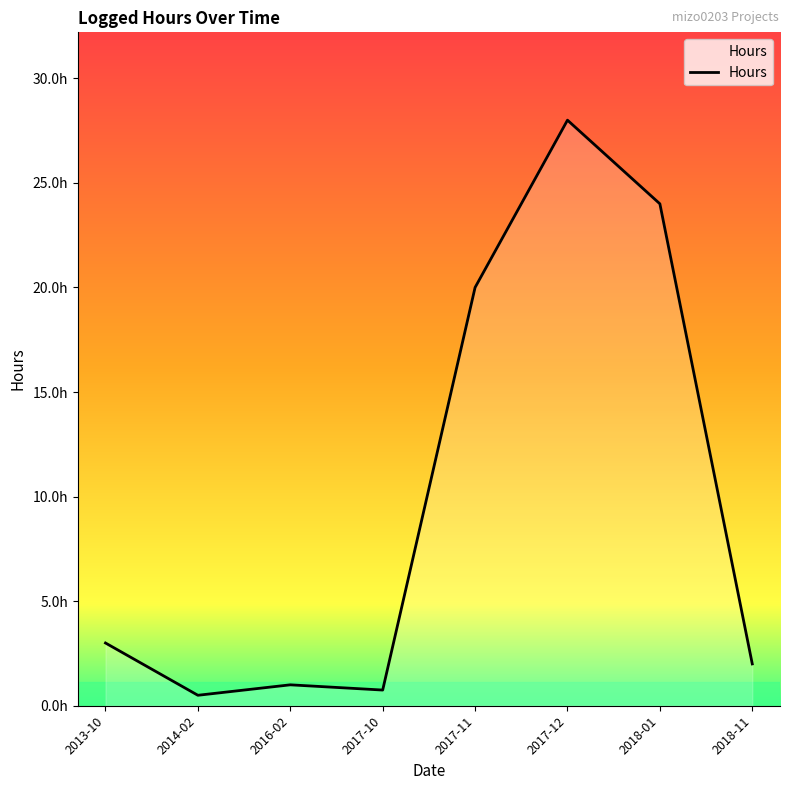

At which category does the data reach its first local peak?

2016-02